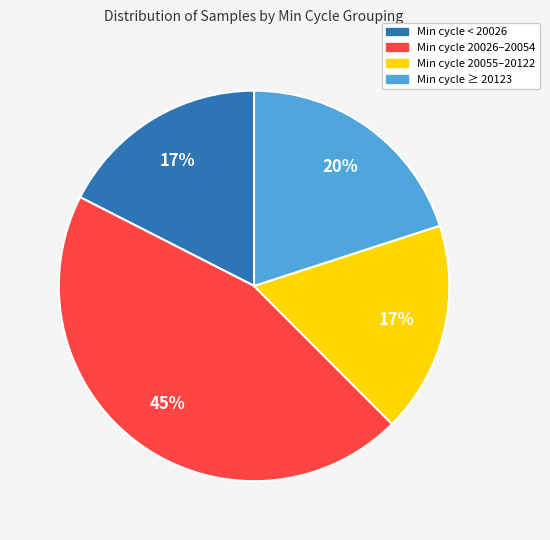

Is there any slice that represents more than half of the pie?

No